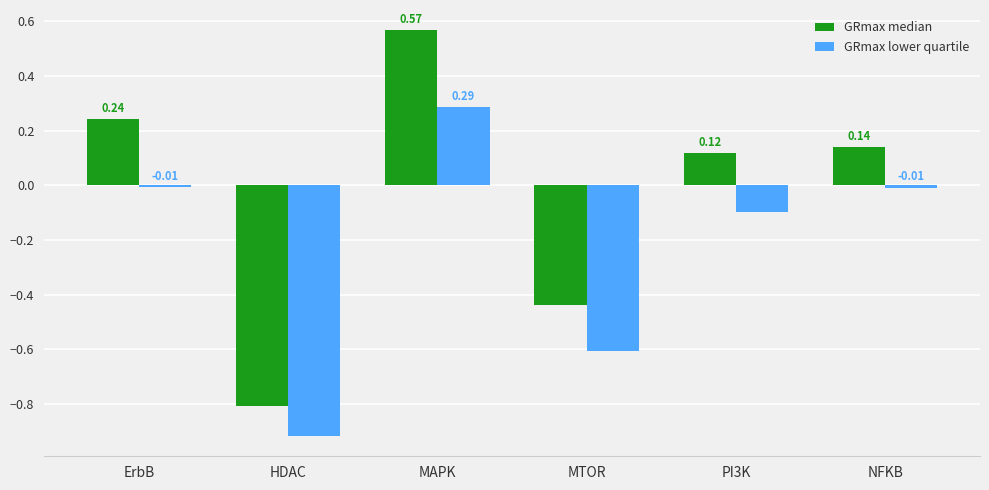

At which category is the sum across all series the highest?

MAPK